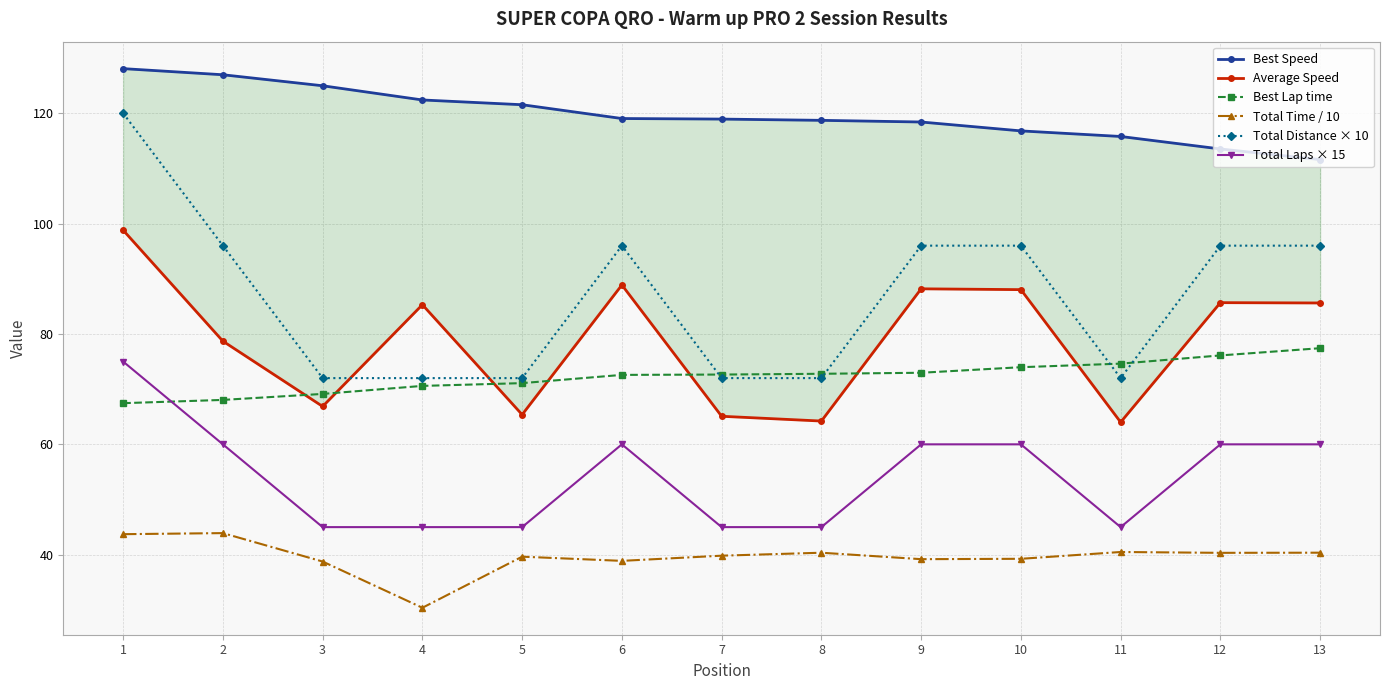

Is it true that Best Lap time equals 74.6 at 11?

True